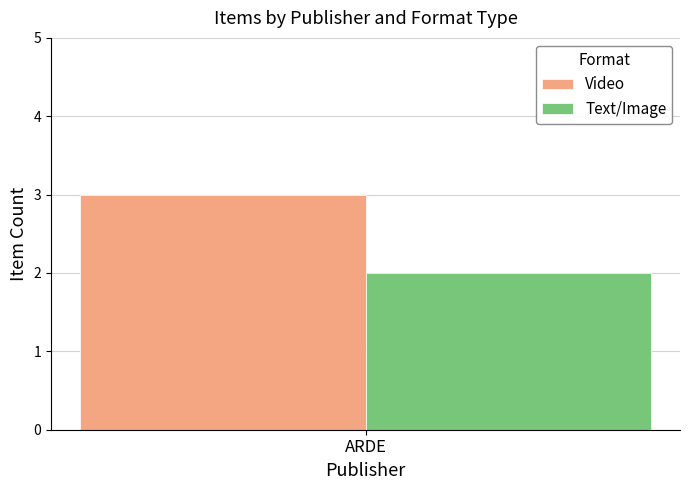

The Text/Image series shows 3 at ARDE. True or false?

False